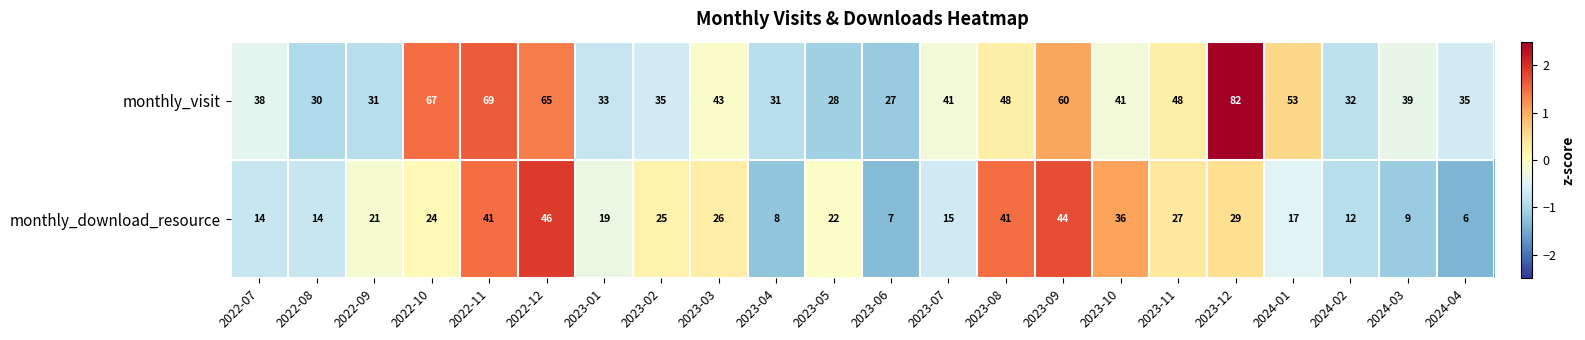

How many series are shown in this chart?

2